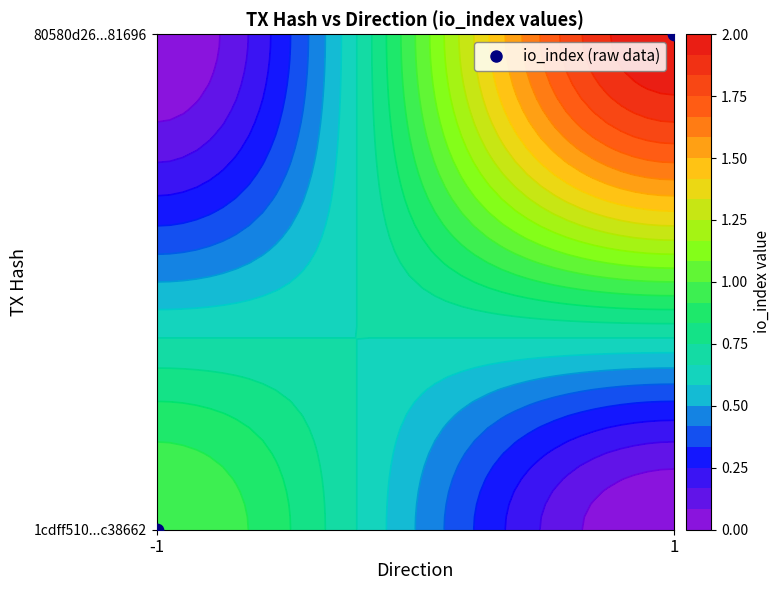

Is it true that 80580d2690ce4f7f479b197c76ef9054de81696 equals 3 at io_index?

False